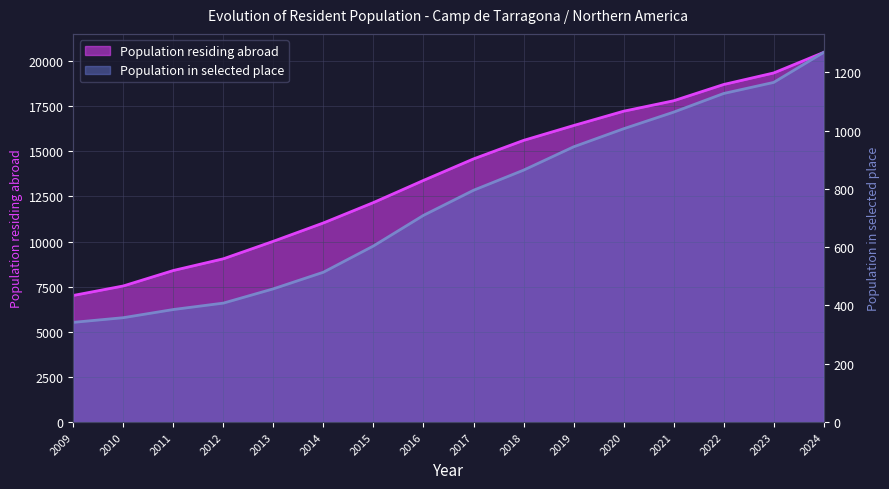

What is the sum of all Population in selected place values?

12010